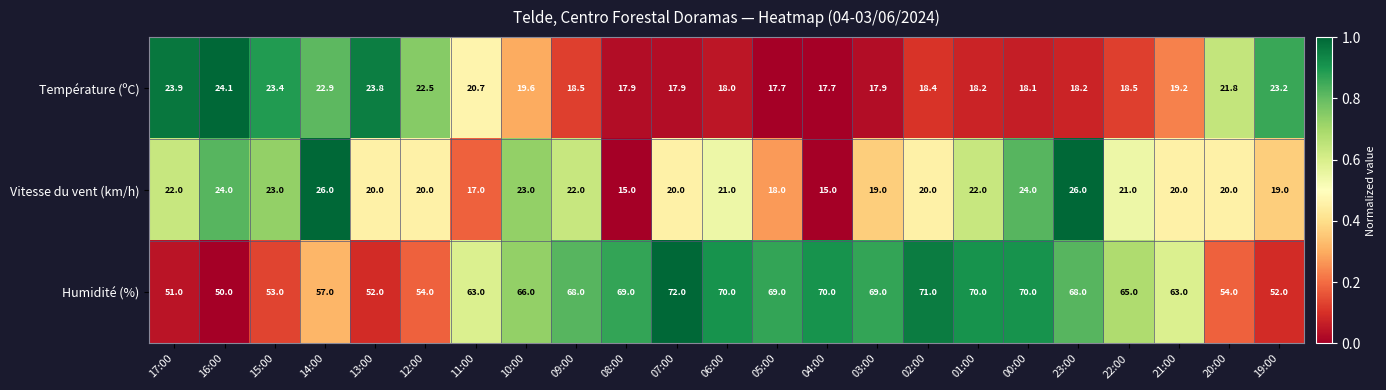

Which series has the largest range (max minus min)?

Humidité (%)